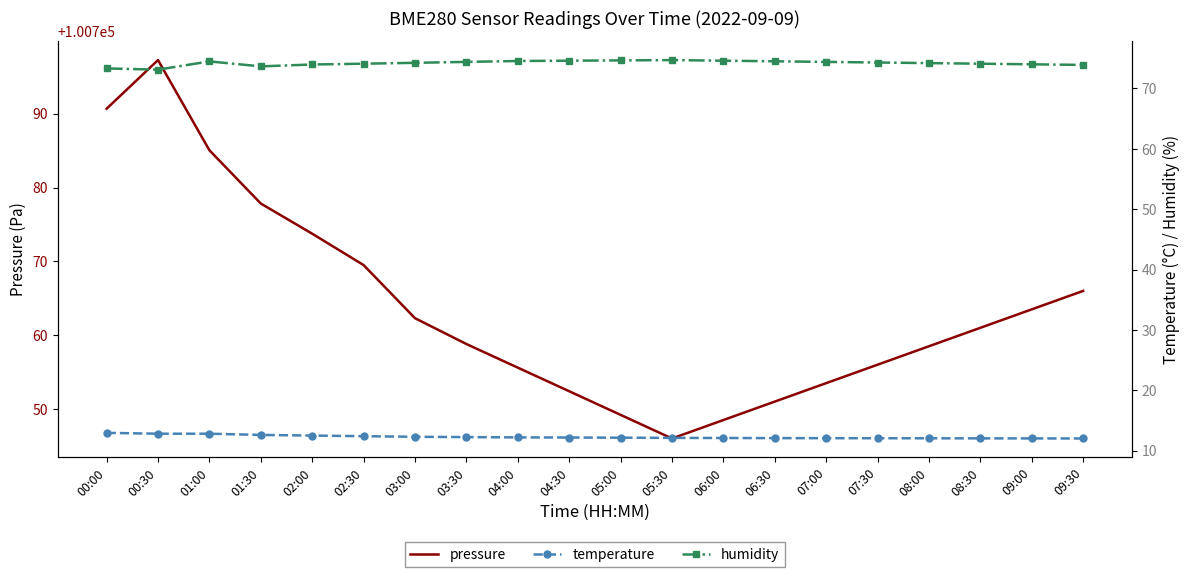

Between 02:30 and 05:00, which is larger?

02:30